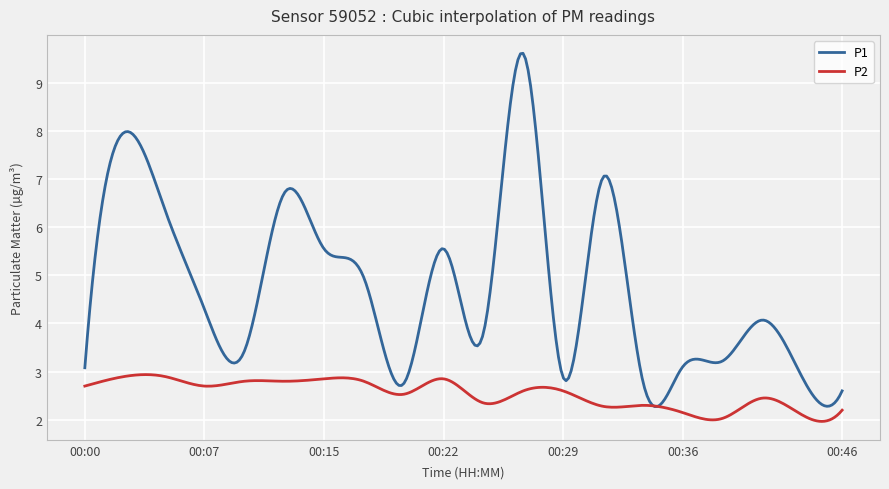

What are all the series names shown in the legend?

P1, P2